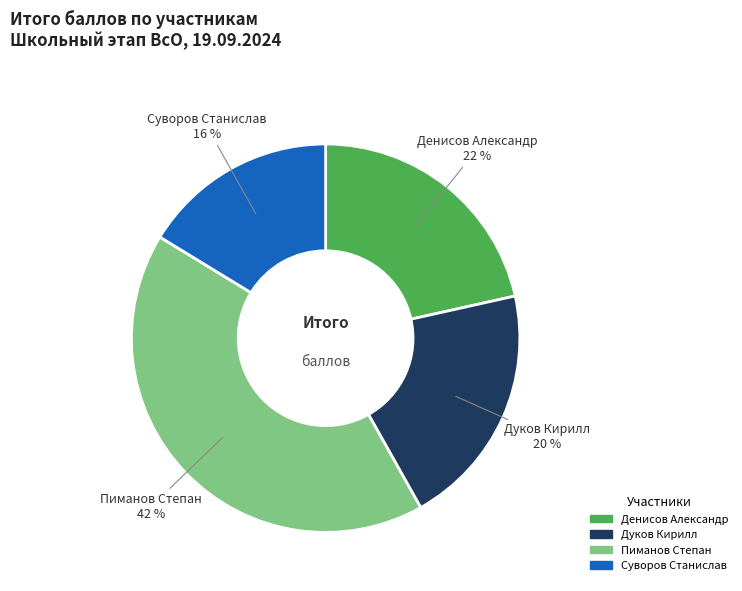

Which slice is the largest?

Пиманов Степан